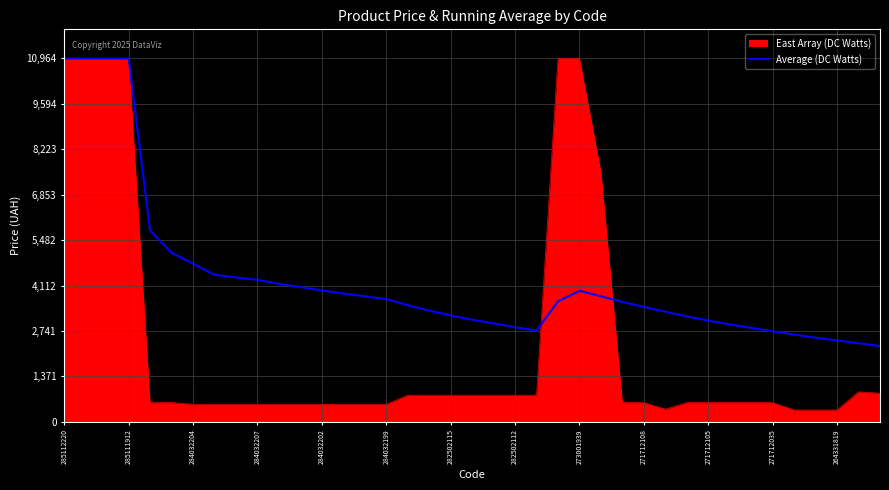

What is the lowest value of the Average (DC Watts) series?

2286.2